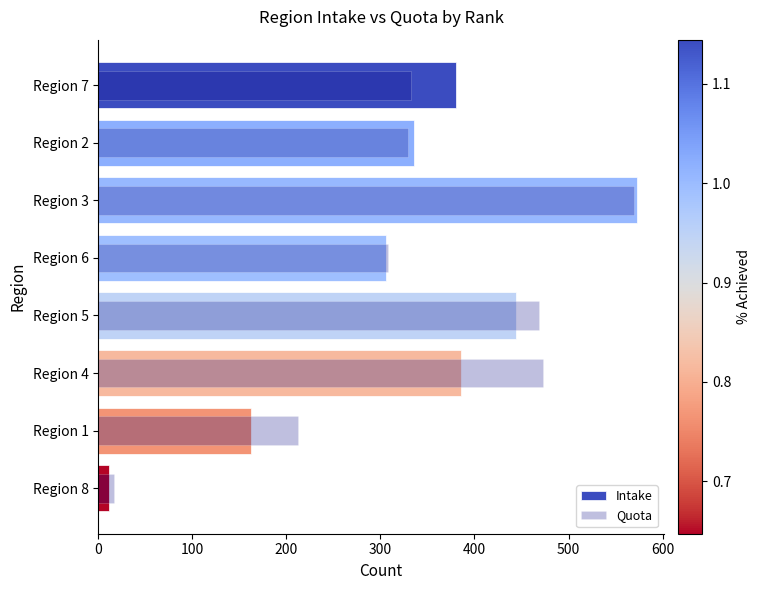

What is the highest value of the Intake series?

573